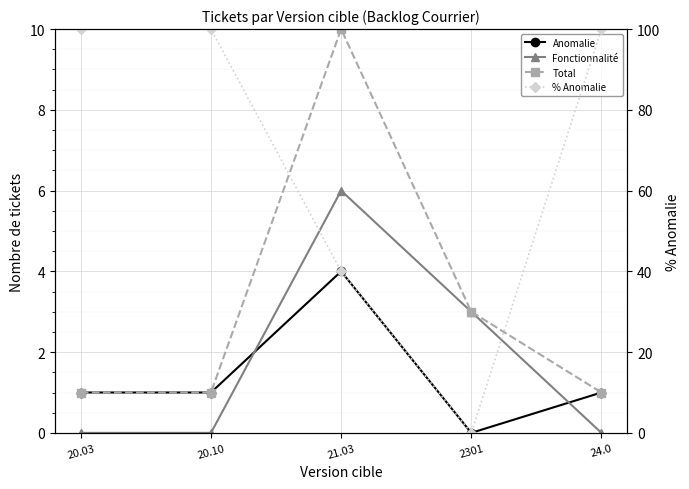

How many series are shown in this chart?

4